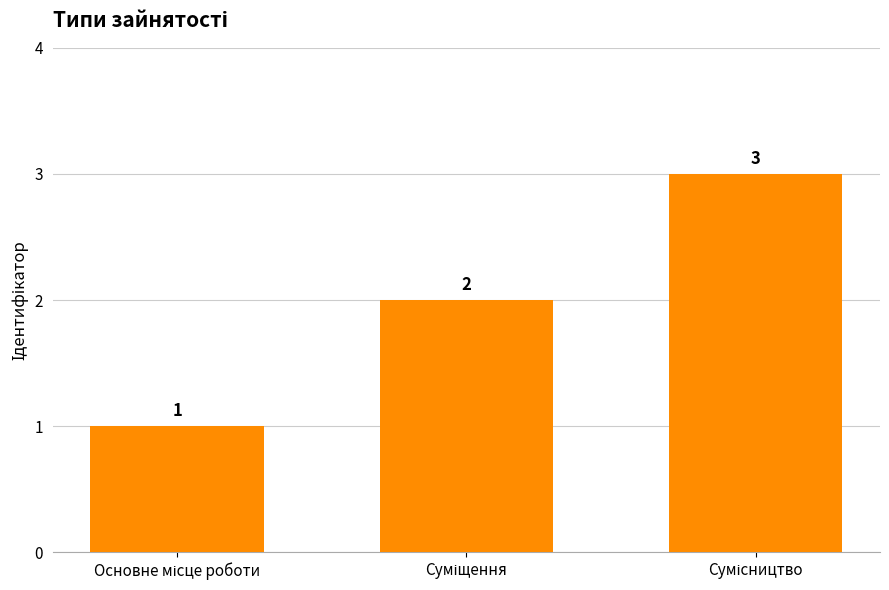

How many values are between 1 and 3?

3